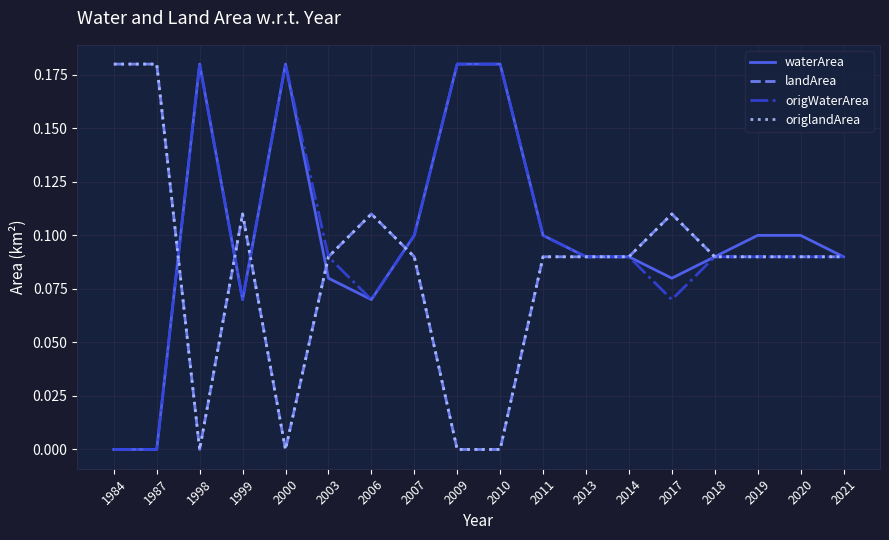

Does the chart have visible grid lines?

Yes